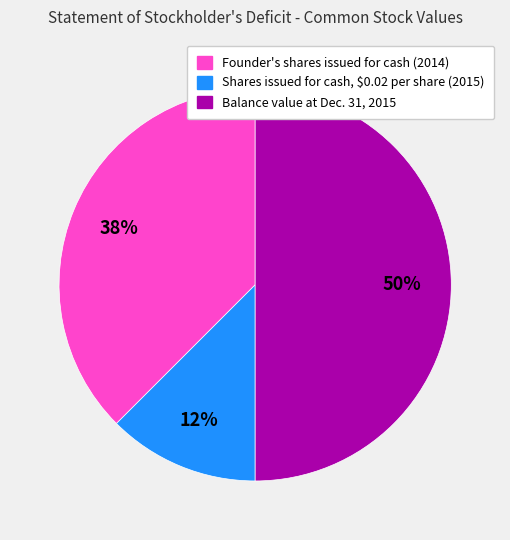

Rank the categories by value from highest to lowest.

Balance value at Dec. 31, 2015, Founder's shares issued for cash (2014), Shares issued for cash, $0.02 per share (2015)